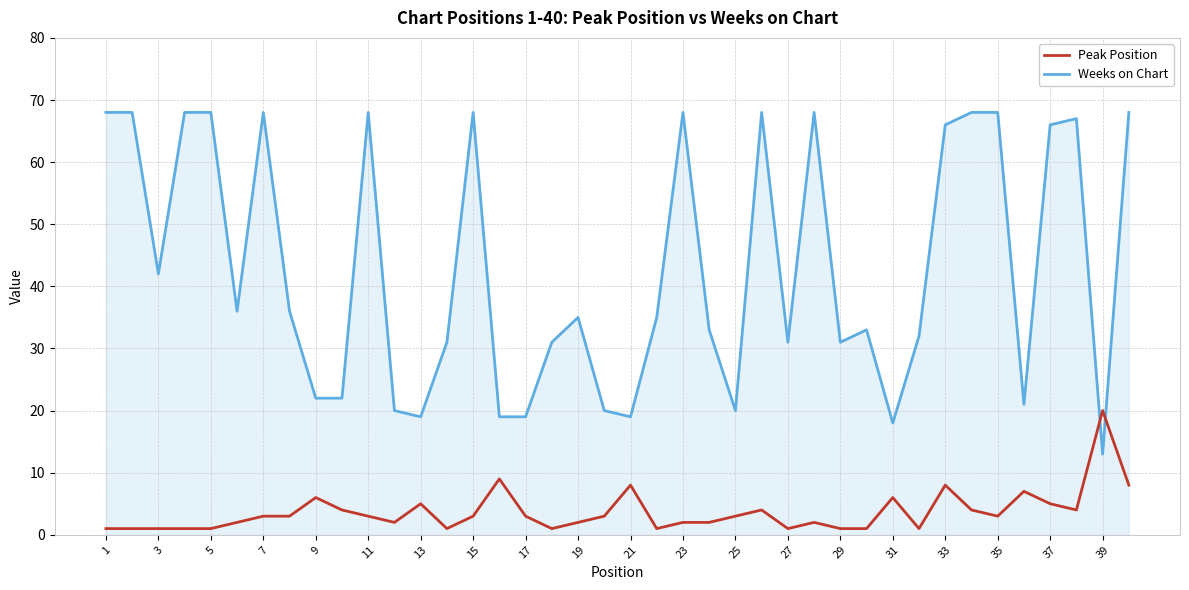

How many intersections are there between Peak Position and Weeks on Chart?

2